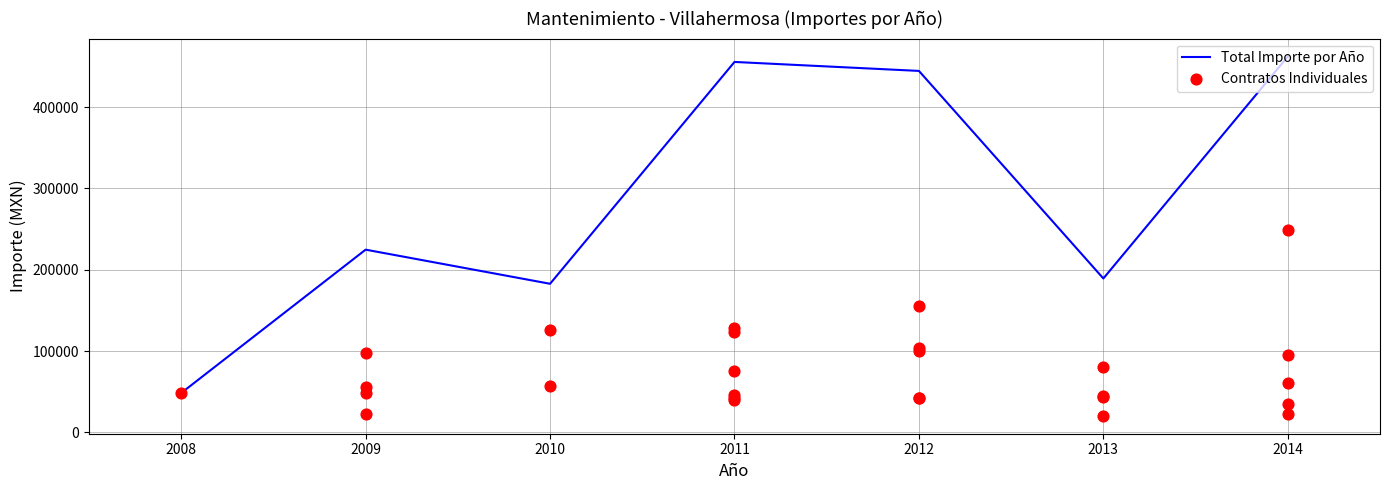

What is the maximum value for Total Importe por Año?

462271.3